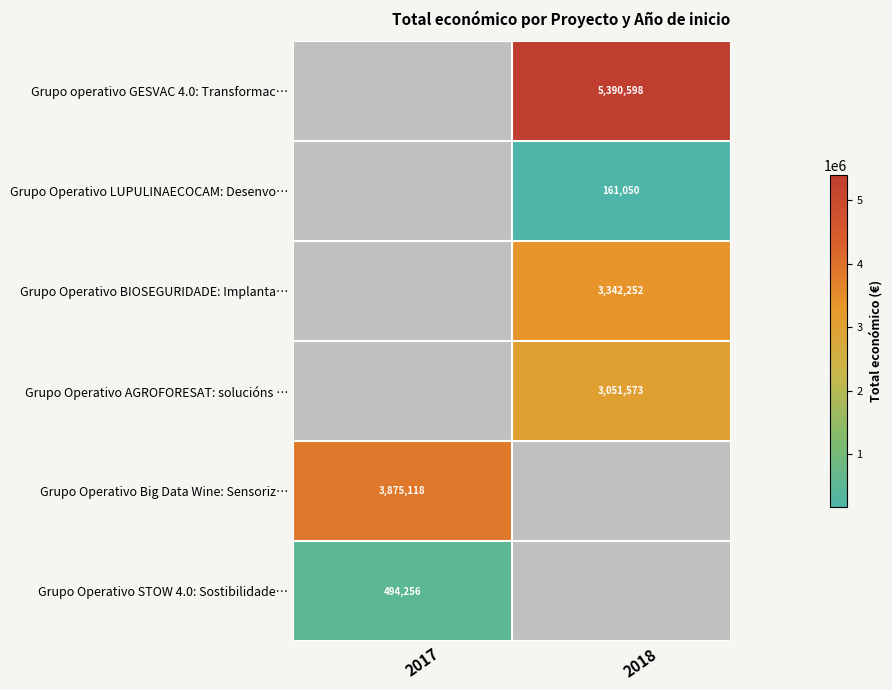

At which category is the sum across all series the highest?

2018